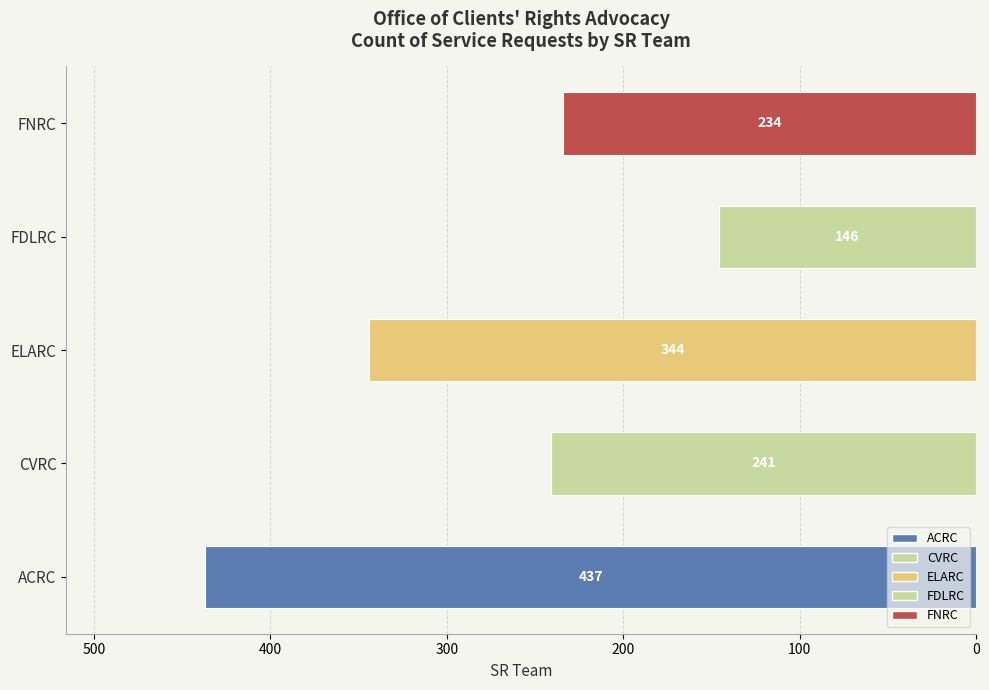

Are the bars horizontal?

Yes